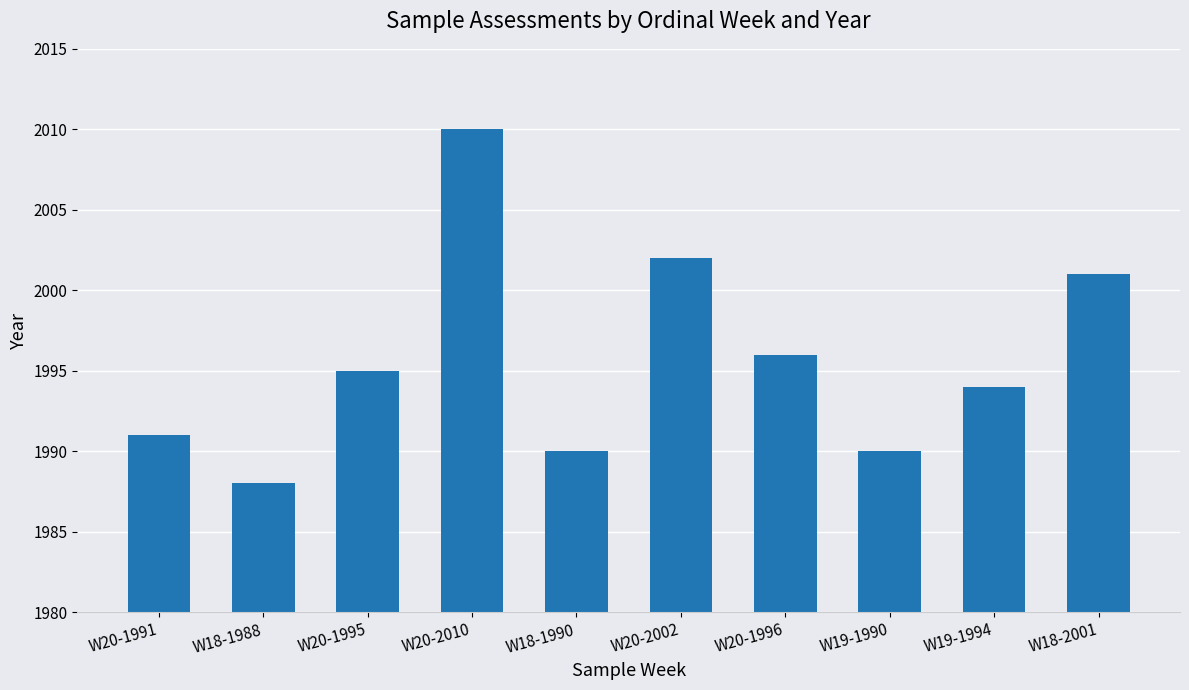

What is the greatest value displayed?

2010